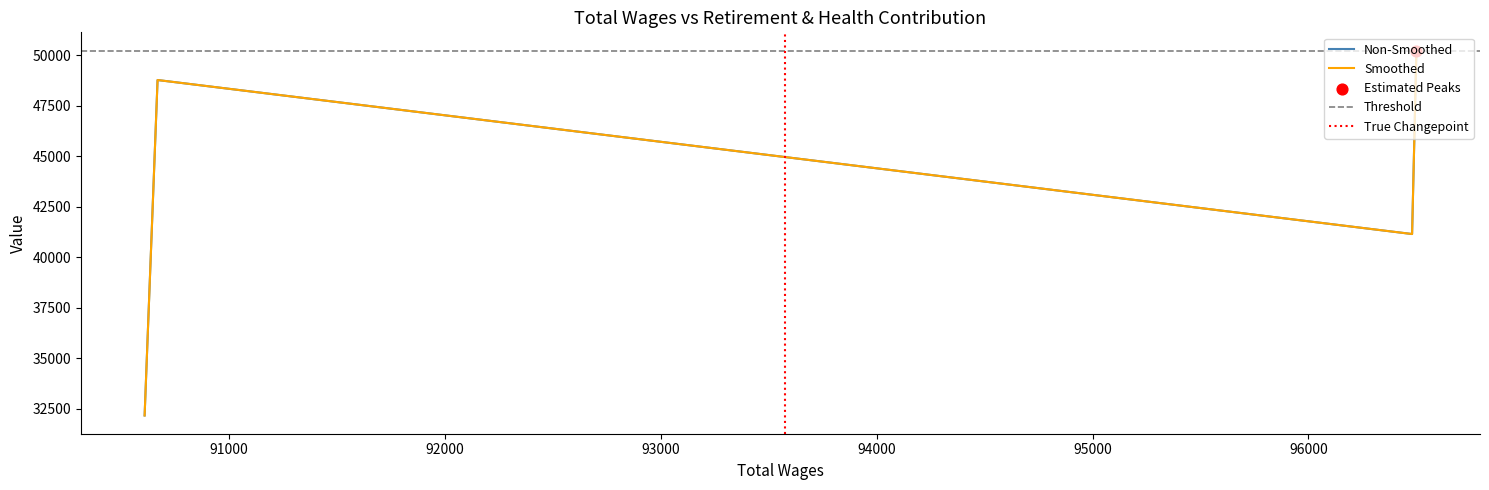

What is the change in value from 96500 to 90608?

-18067